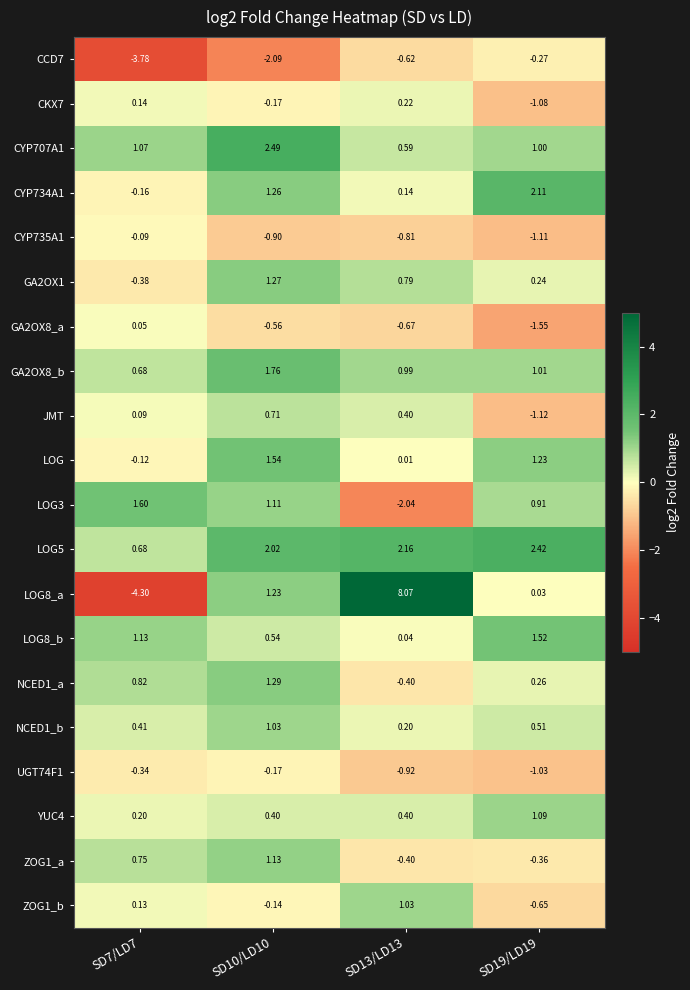

At how many categories does at least one series exceed 3?

1